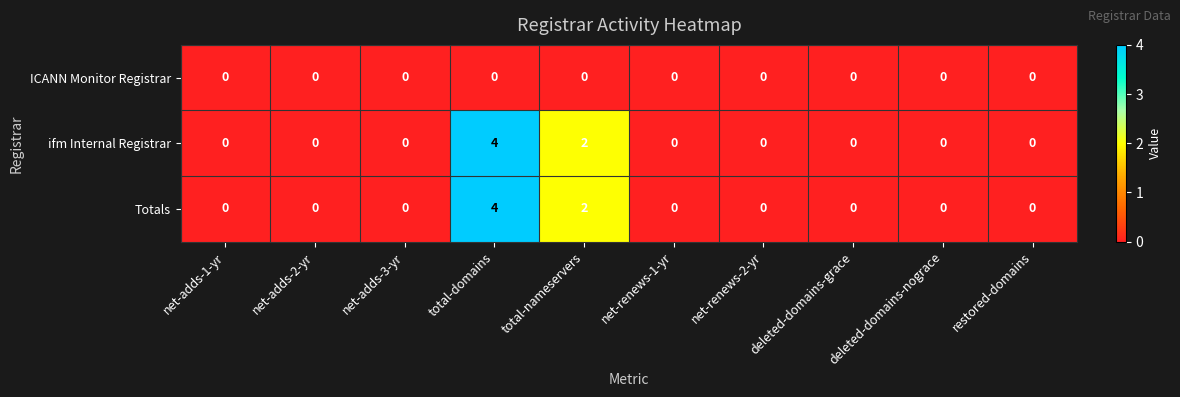

How many series are shown in this chart?

3